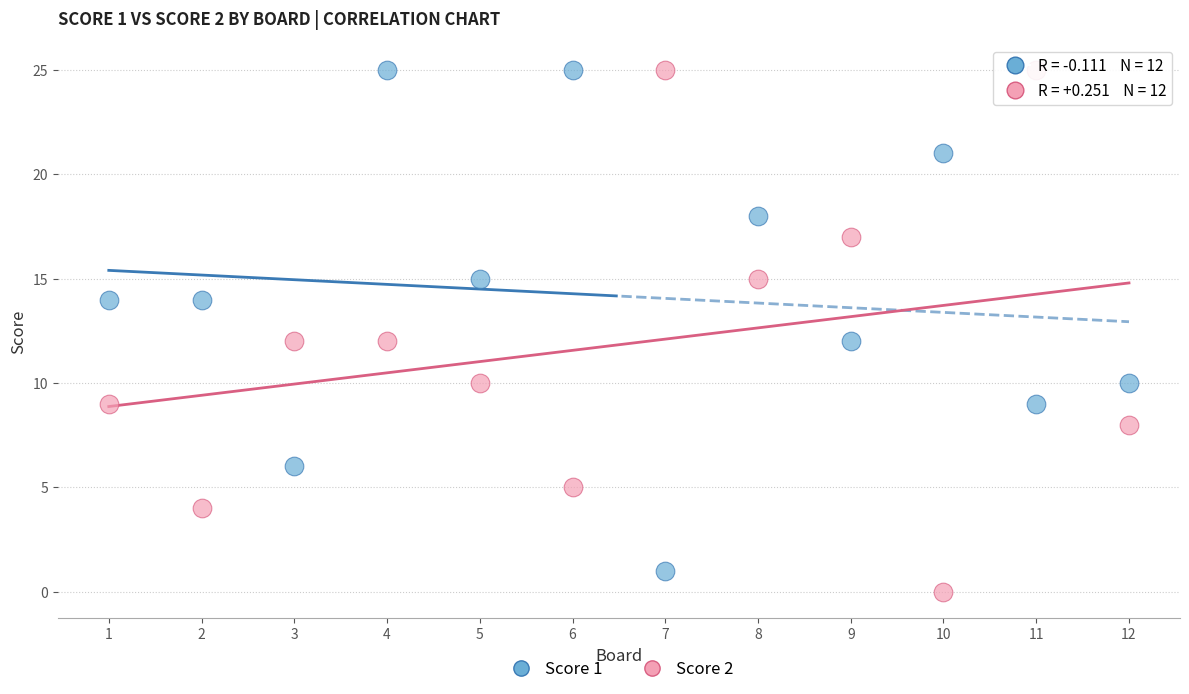

What are all the series names shown in the legend?

Score 1, Score 2